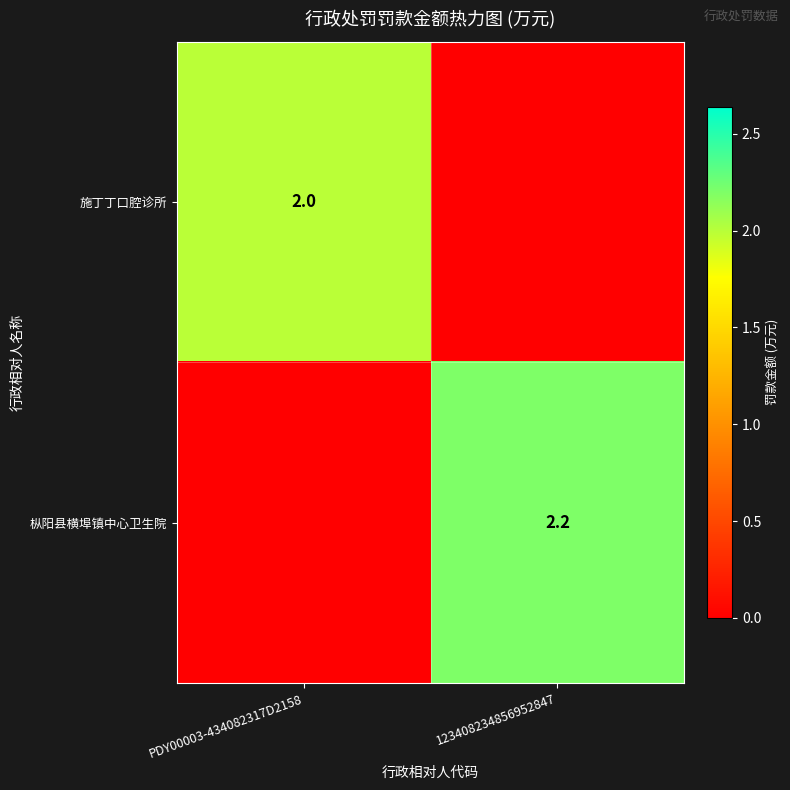

The 枞阳县横埠镇中心卫生院 series shows 2.2 at 123408234856952847. True or false?

True